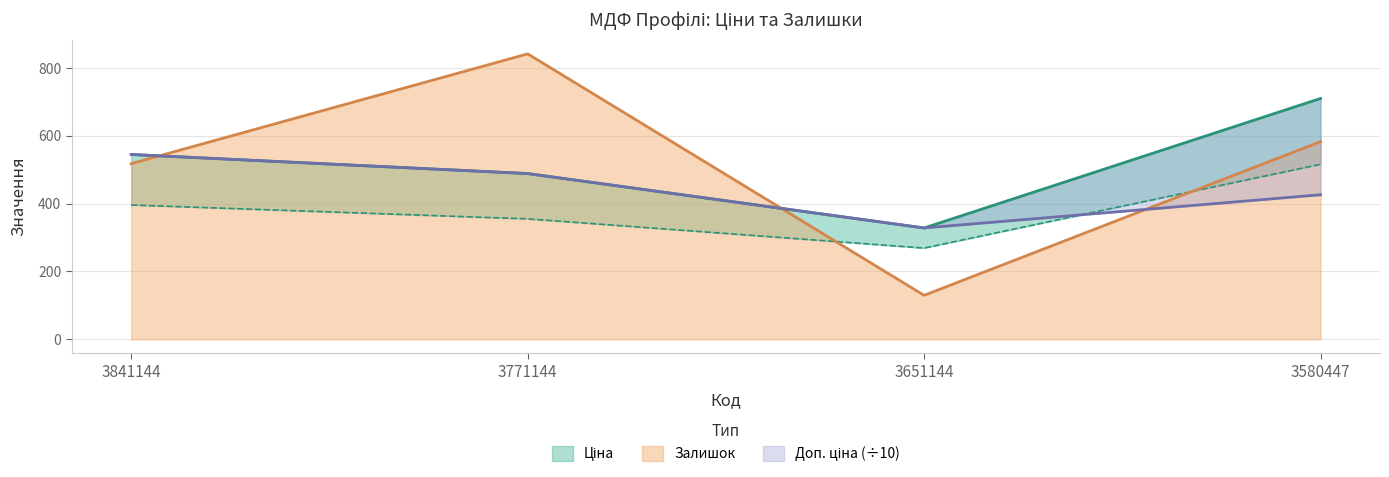

Reading right to left, transcribe all the data shown in this chart.

Ціна: 710.1	328.1	488.6	544.9
Стара ціна: 516.0	268.9	355.0	395.9
Доп. ціна: 426.1	328.1	488.6	544.9
Залишок: 582.7	129.5	841.7	517.9